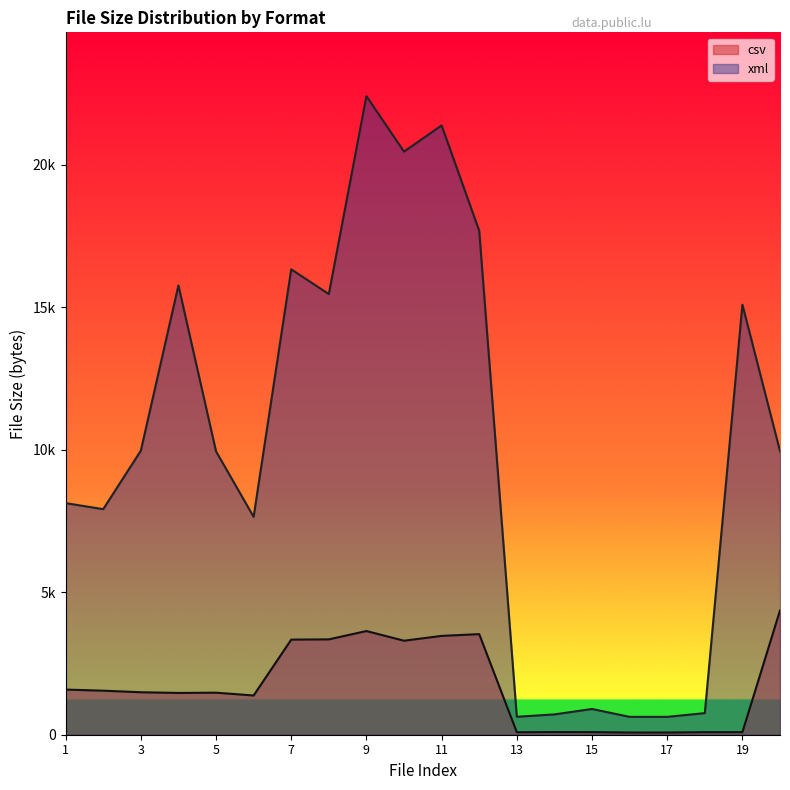

Reading right to left, what are all the values shown in this chart?

csv: 4360	90	90	77	77	91	93	87	3529	3467	3298	3637	3345	3336	1376	1475	1466	1490	1545	1584
xml: 9950	15085	758	627	627	903	713	630	17677	21374	20456	22400	15458	16326	7645	9941	15760	9965	7913	8124